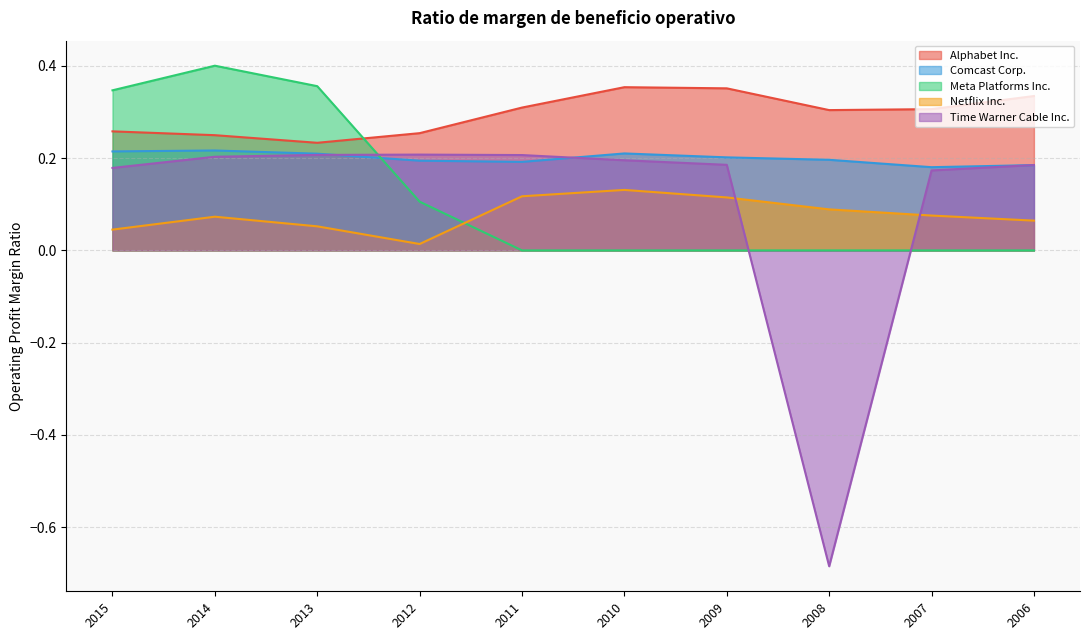

What is the difference between the maximum and minimum values in the Meta Platforms Inc. series?

0.4